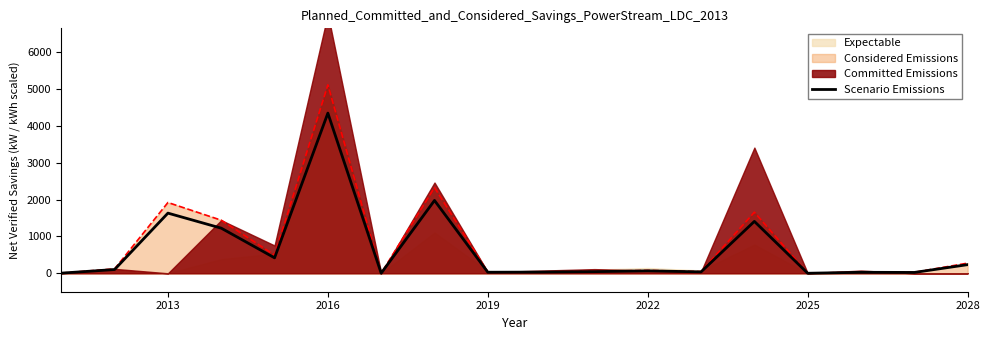

Which category has the highest value in the Scenario Emissions series?

2016